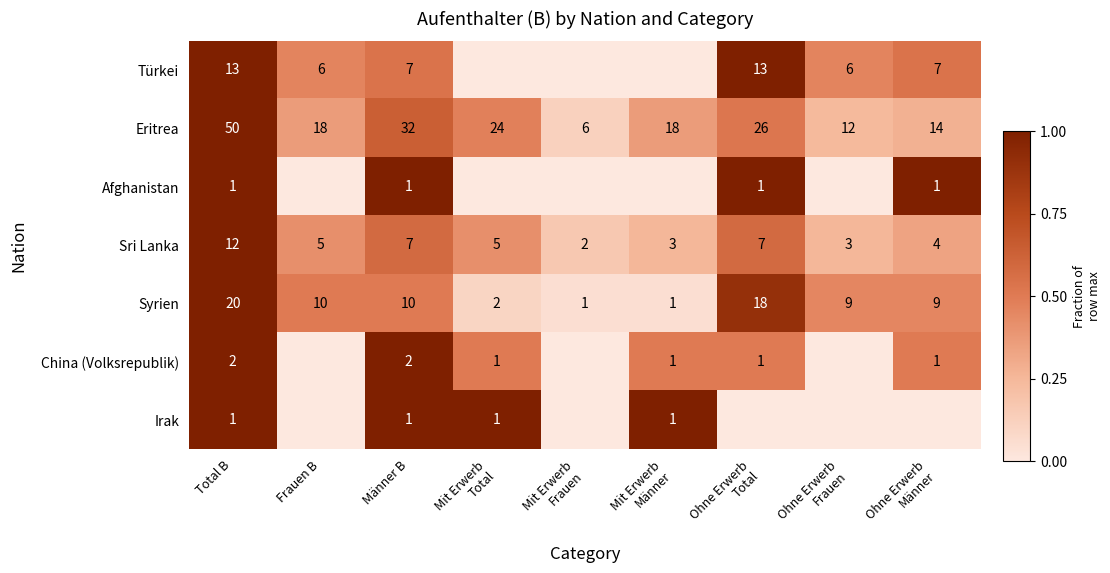

What is the total value across all series at Total B?

99